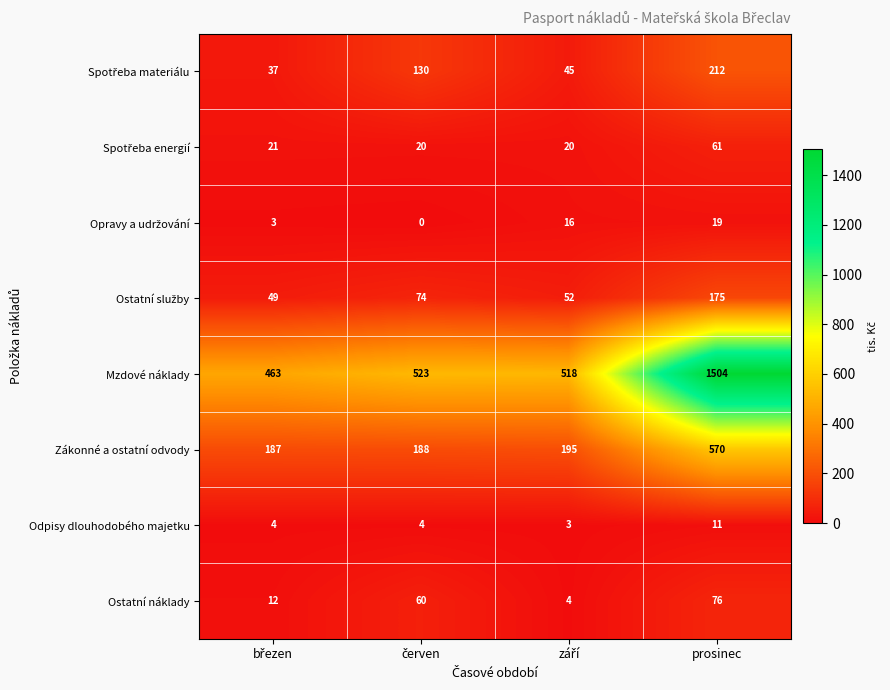

Which series has the largest range (max minus min)?

Mzdové náklady